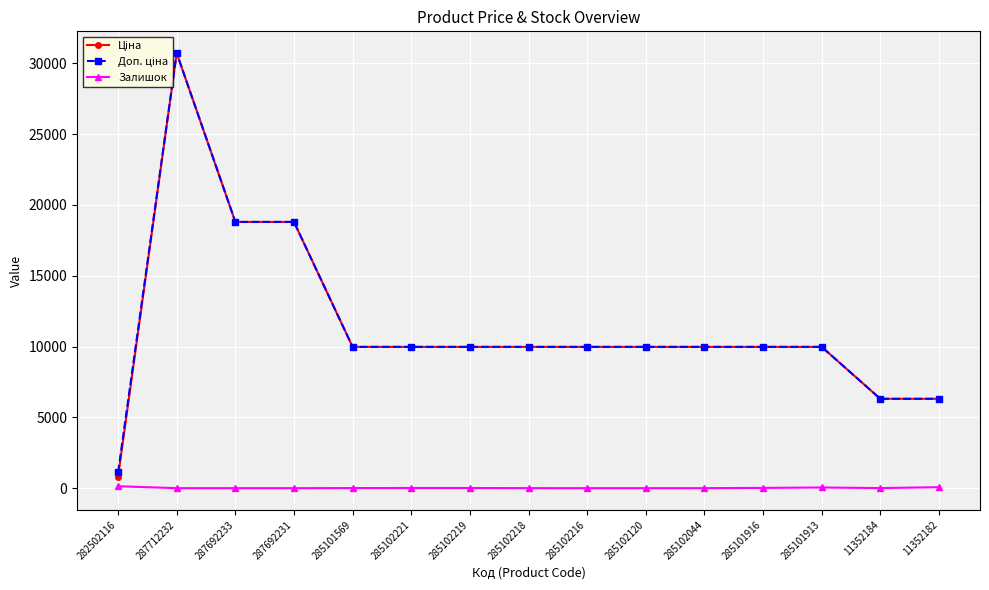

Which category has the highest value across all series?

287712232